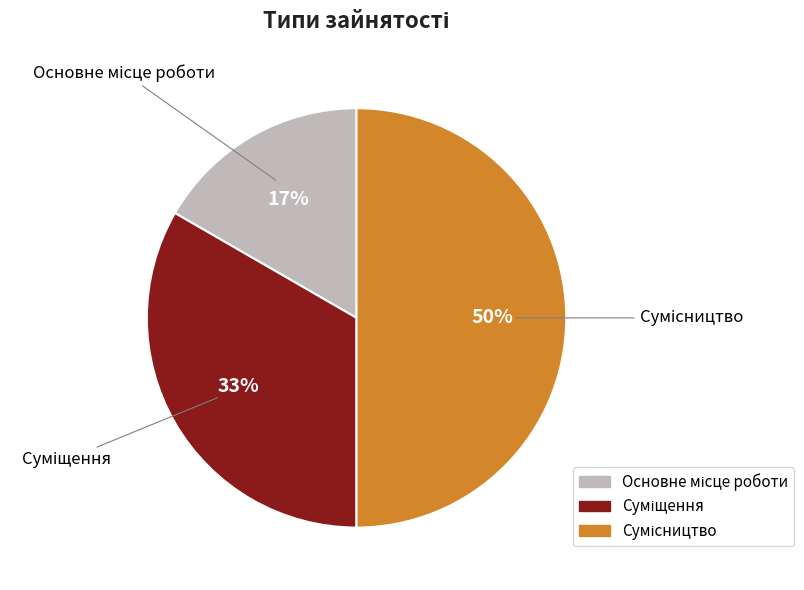

To the nearest percent, what is the average slice percentage?

33%